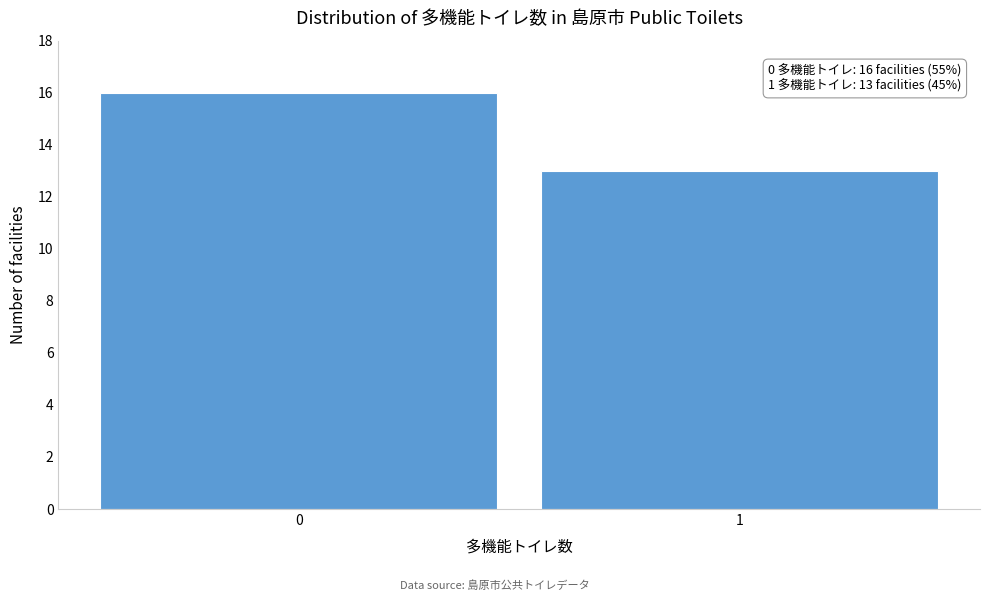

Reading left to right, extract all data points from this chart.

0=16	1=13